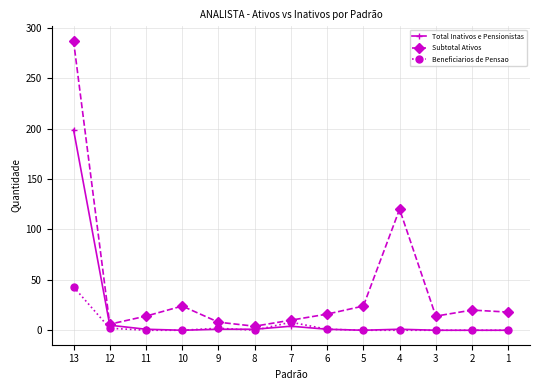

Which label corresponds to the largest value in the chart?

13